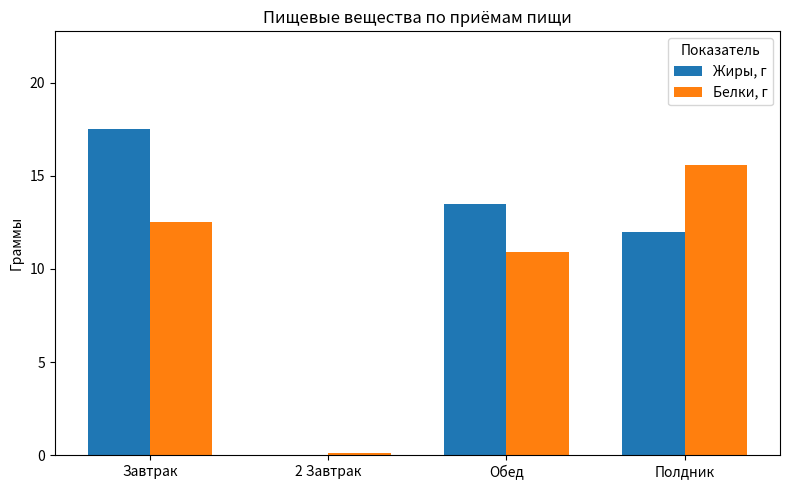

The Белки, г series shows 6.2 at Завтрак. True or false?

False